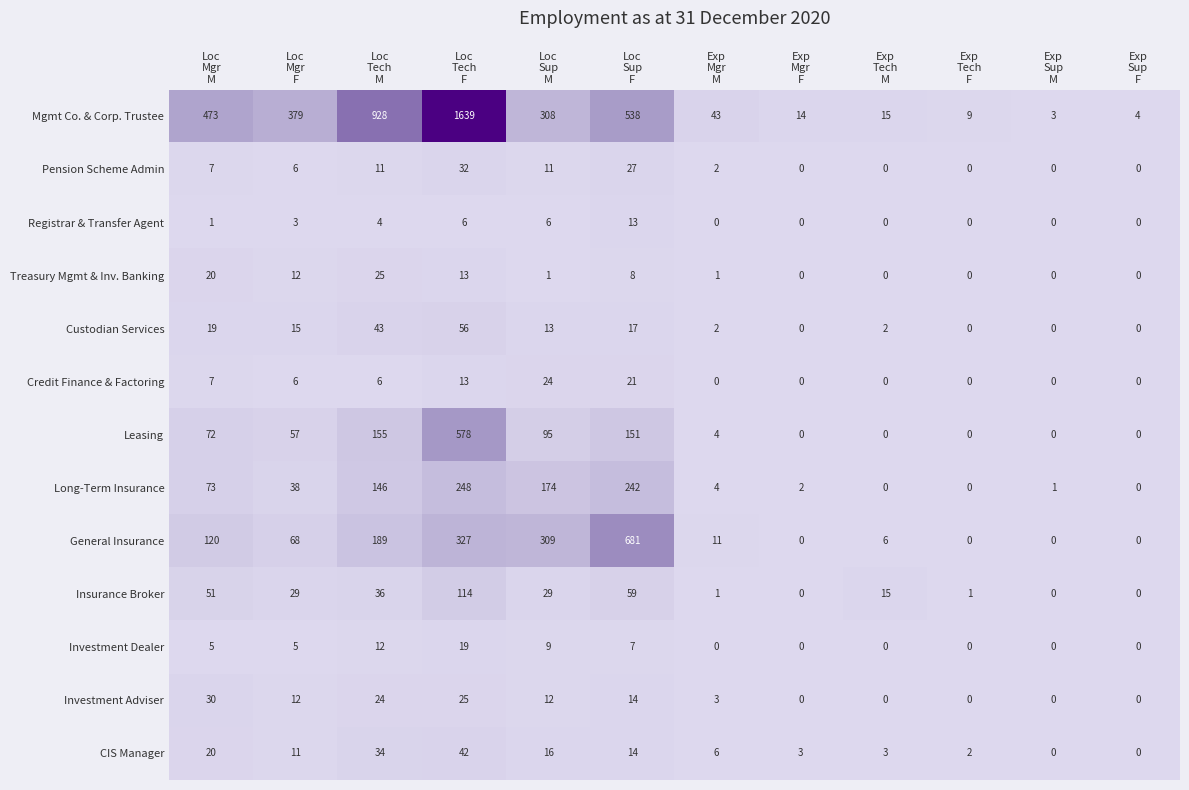

Which series has the largest total across all categories?

Mgmt Co. & Corp. Trustee